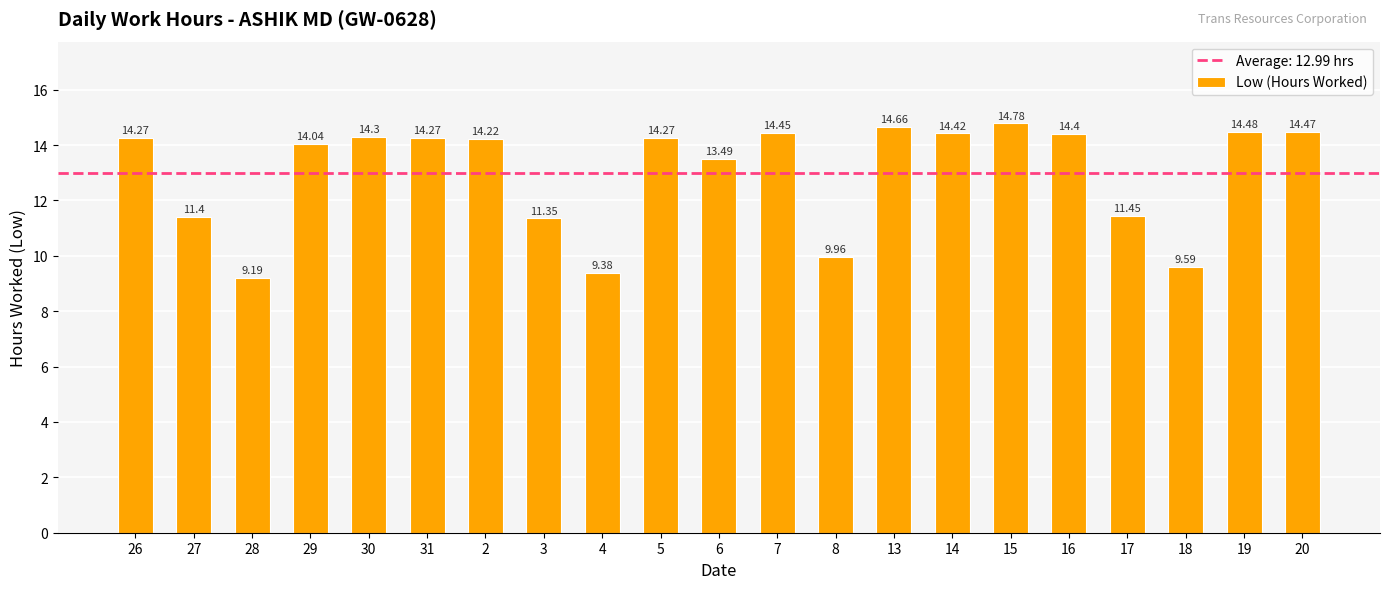

What is the ratio of the value at 30 to the value at 4?

1.5